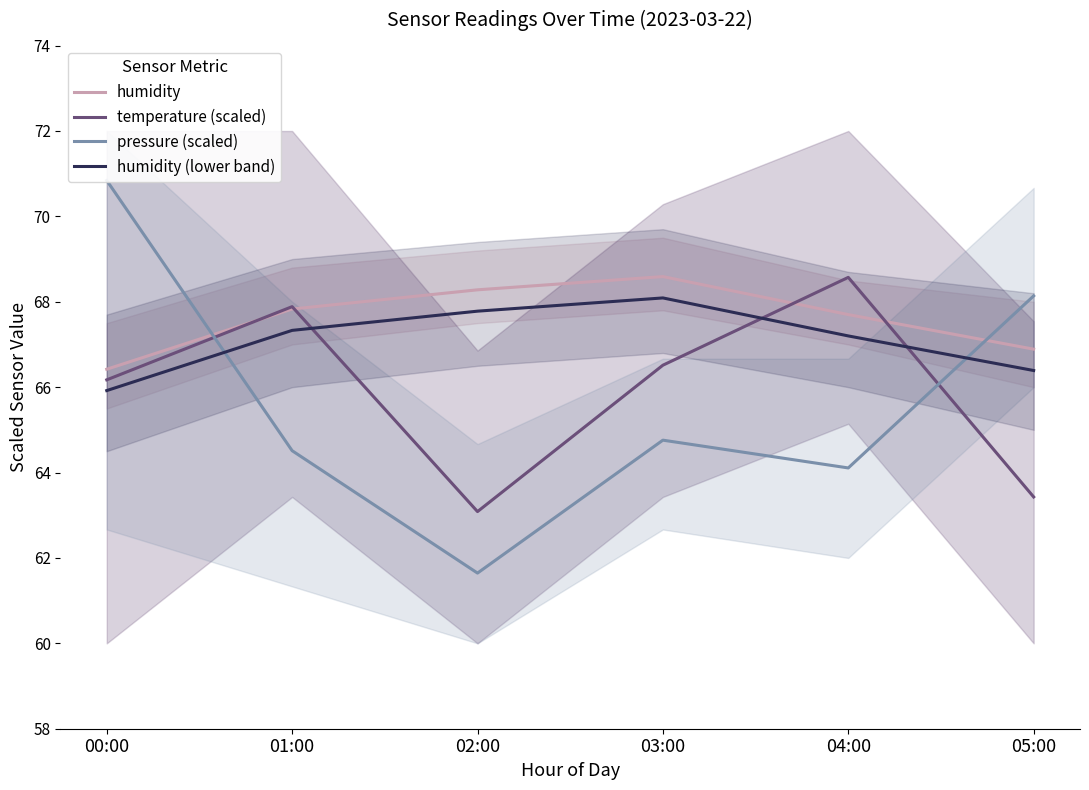

True or false: temperature (scaled) has a value of 99.7 at 03:00.

False